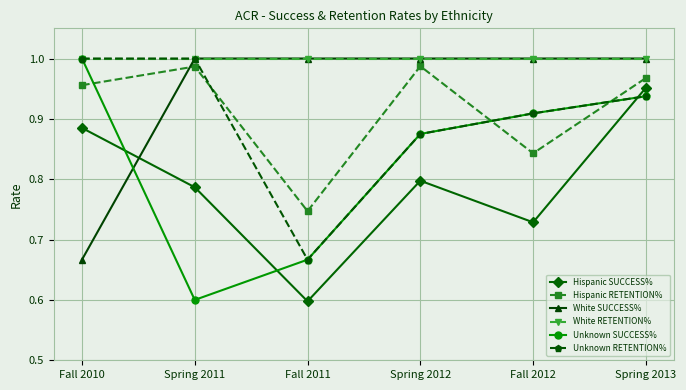

What is the difference between the highest and lowest values at Spring 2013?

0.1